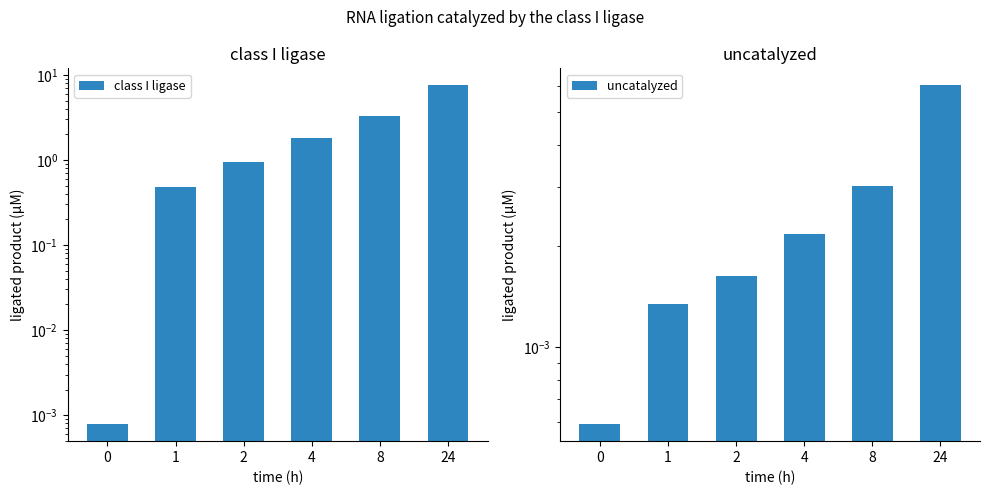

What are all the series names shown in the legend?

class I ligase, uncatalyzed